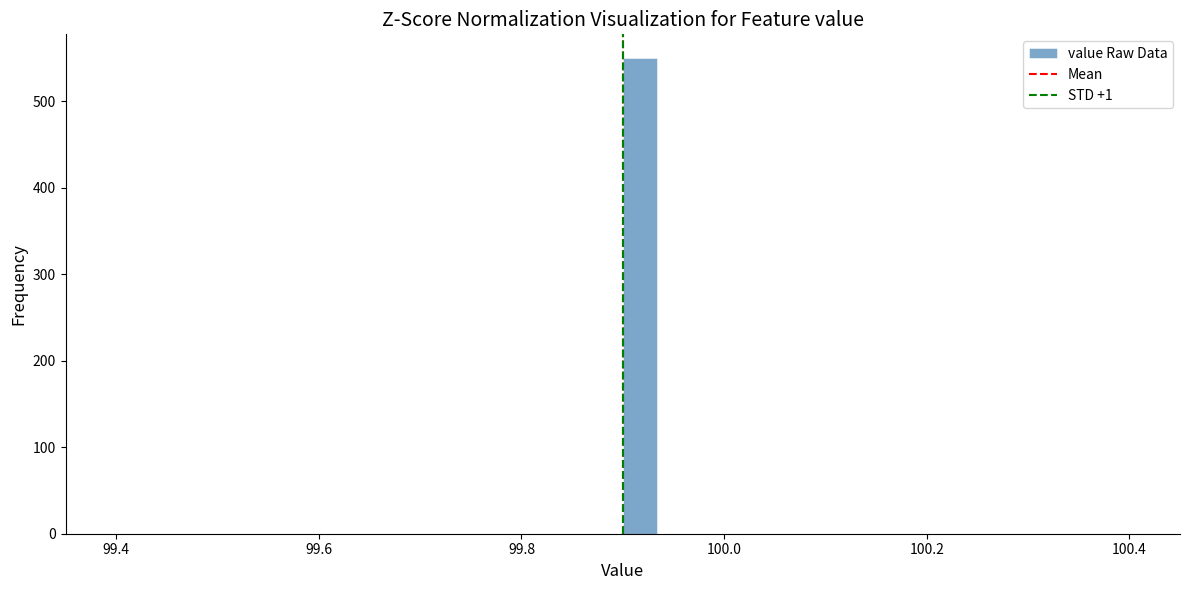

Around what value on the x-axis is the tallest bar? Give the approximate position of its centre, as read against the axis.

99.92